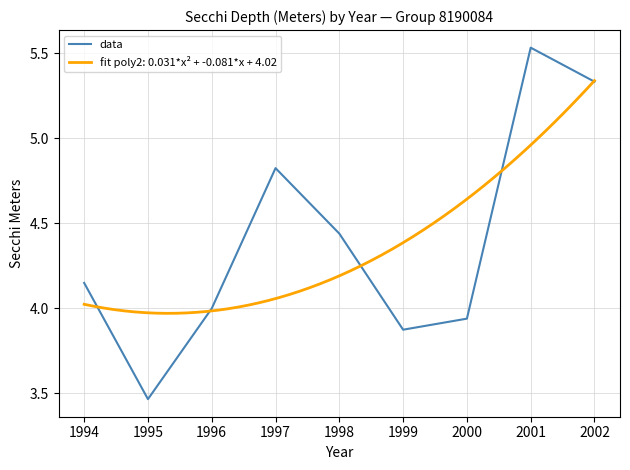

Reading right to left, list all the values displayed in this chart.

5.3	5.5	3.9	3.9	4.4	4.8	4.0	3.5	4.2